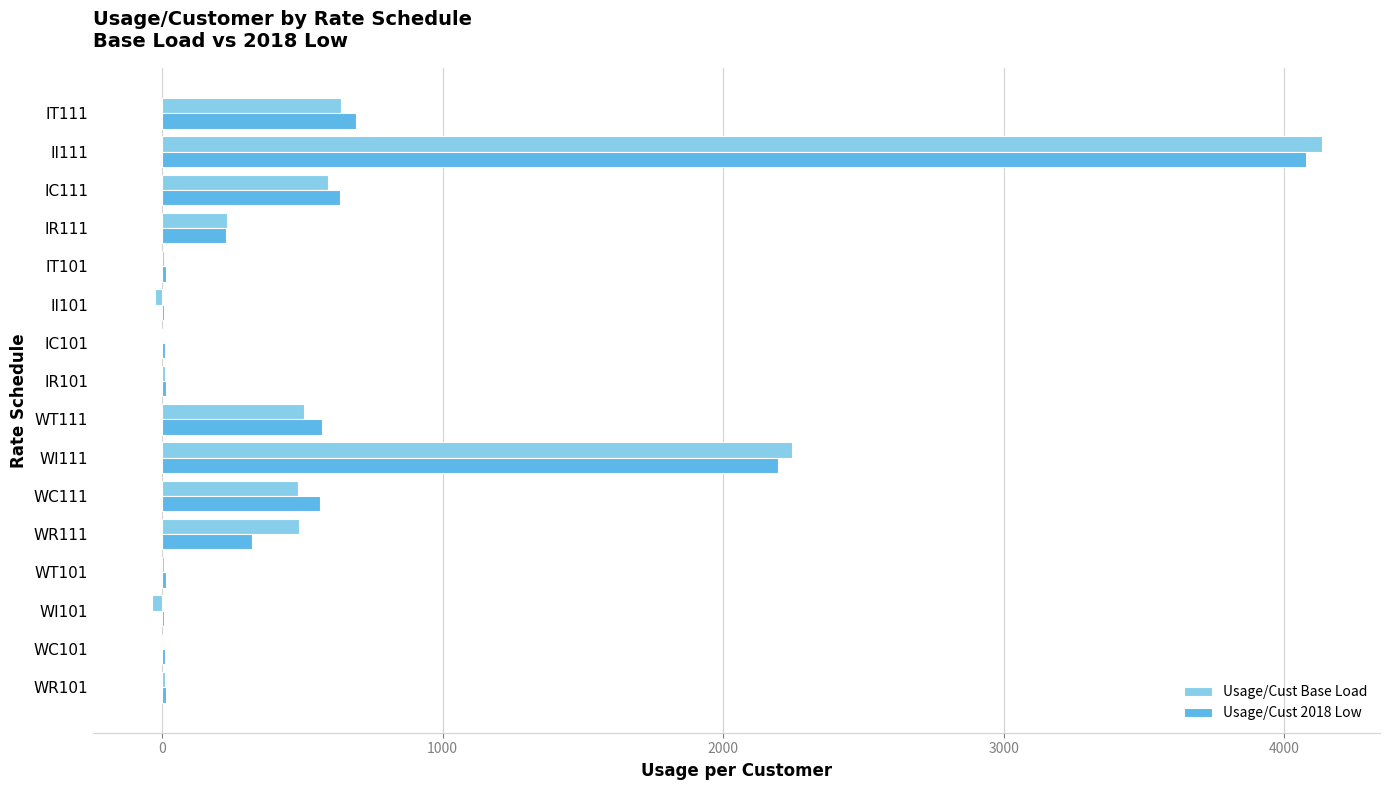

Where is Usage/Cust 2018 Low nearest to the value 2040?

WI111